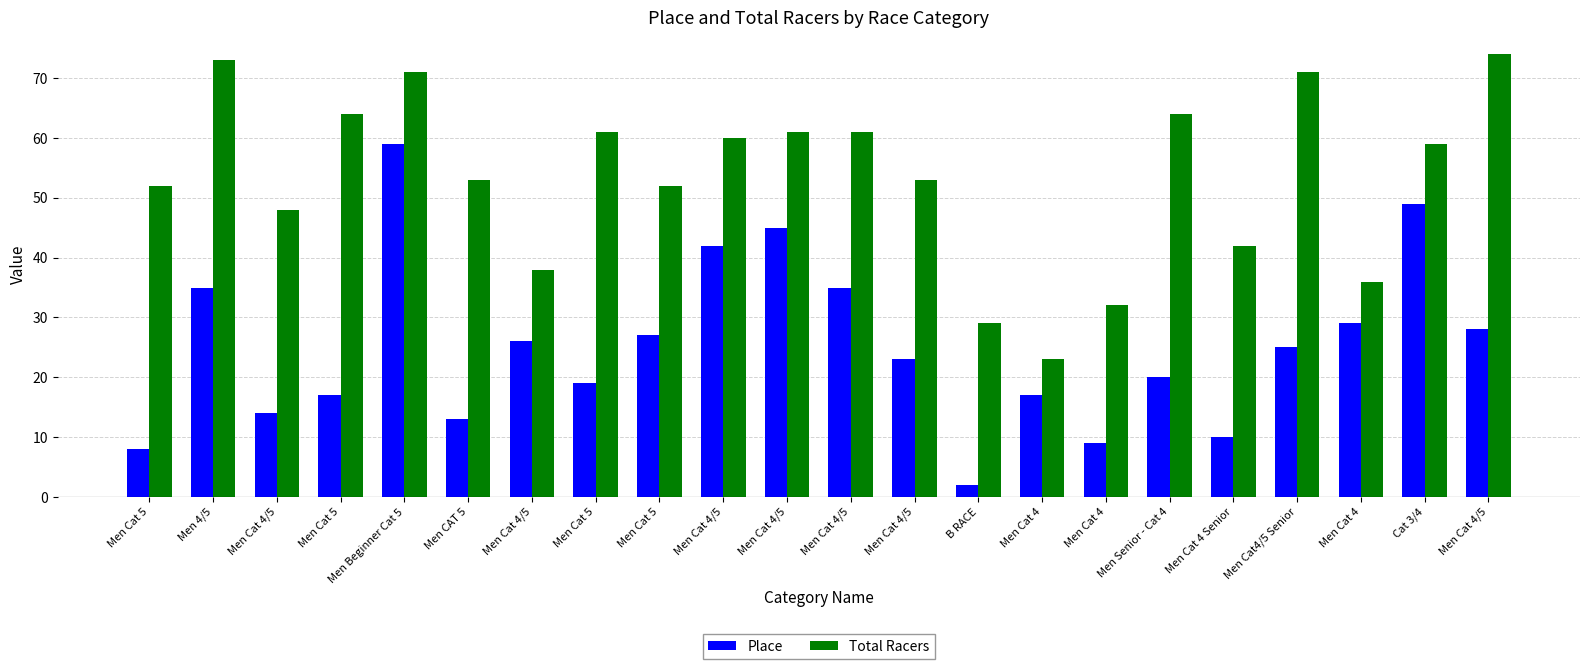

Are the bars horizontal?

No